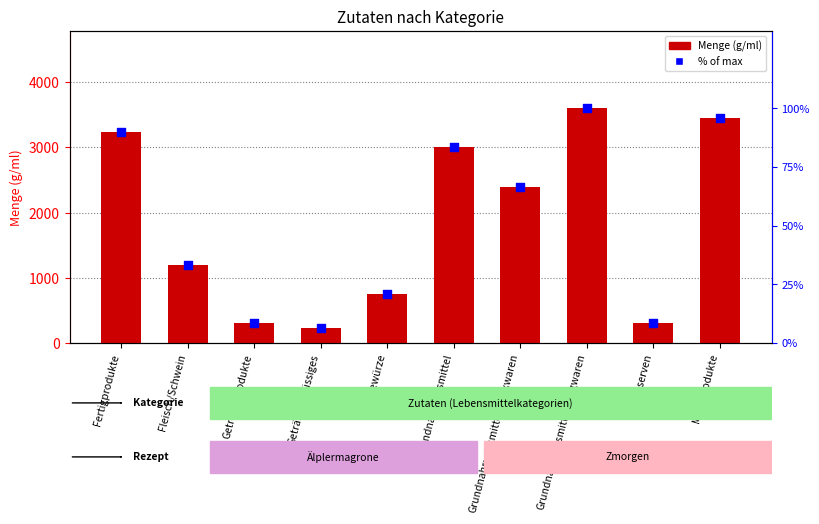

Which series reaches the minimum Y coordinate?

% of max